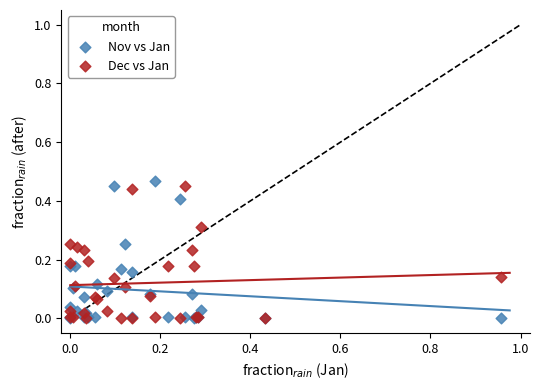

What are all the series names shown in the legend?

Nov vs Jan, Dec vs Jan